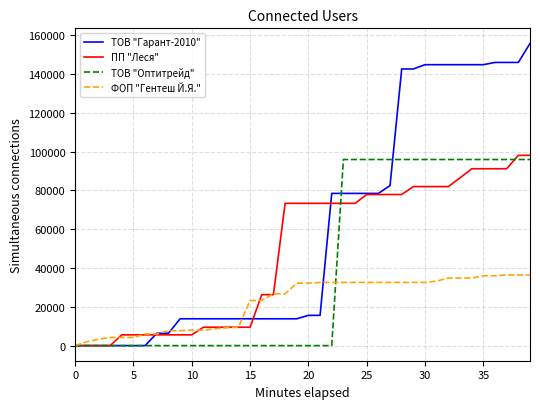

List the series in order of their overall mean, highest first.

ТОВ "Гарант-2010", ПП "Леся", ТОВ "Оптитрейд", ФОП "Гентеш Й.Я."